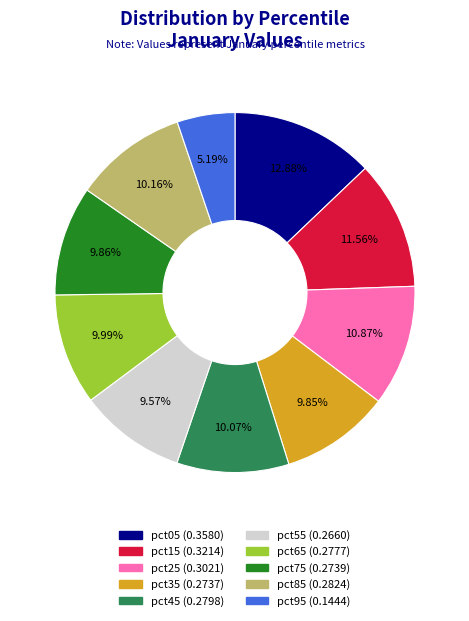

What is the total percentage of pct55 and pct05?

22.4%